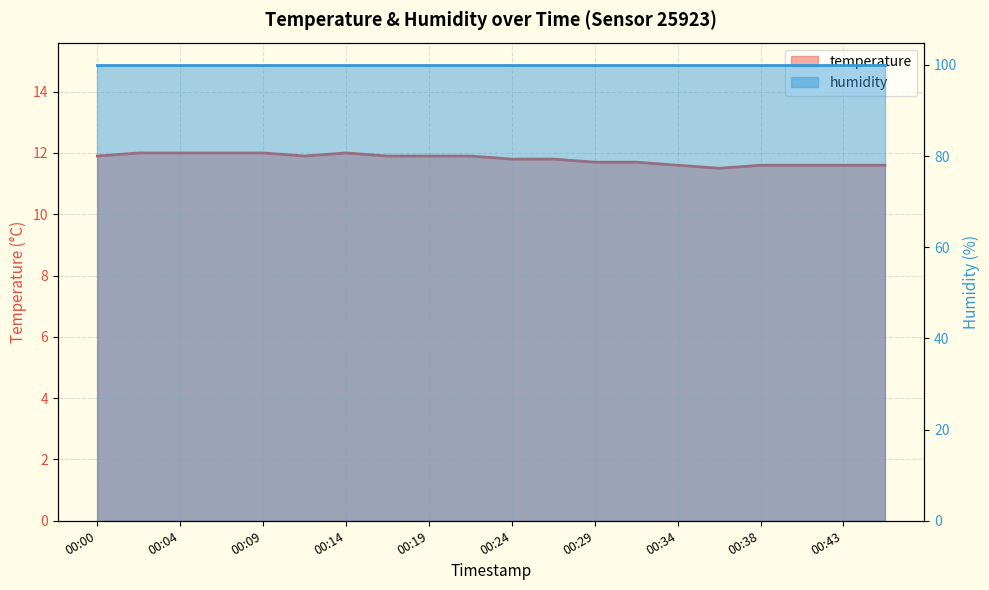

List the labels in order of value, largest first.

00:02, 00:04, 00:07, 00:09, 00:14, 00:00, 00:12, 00:17, 00:19, 00:21, 00:24, 00:26, 00:29, 00:31, 00:34, 00:38, 00:41, 00:43, 00:46, 00:36